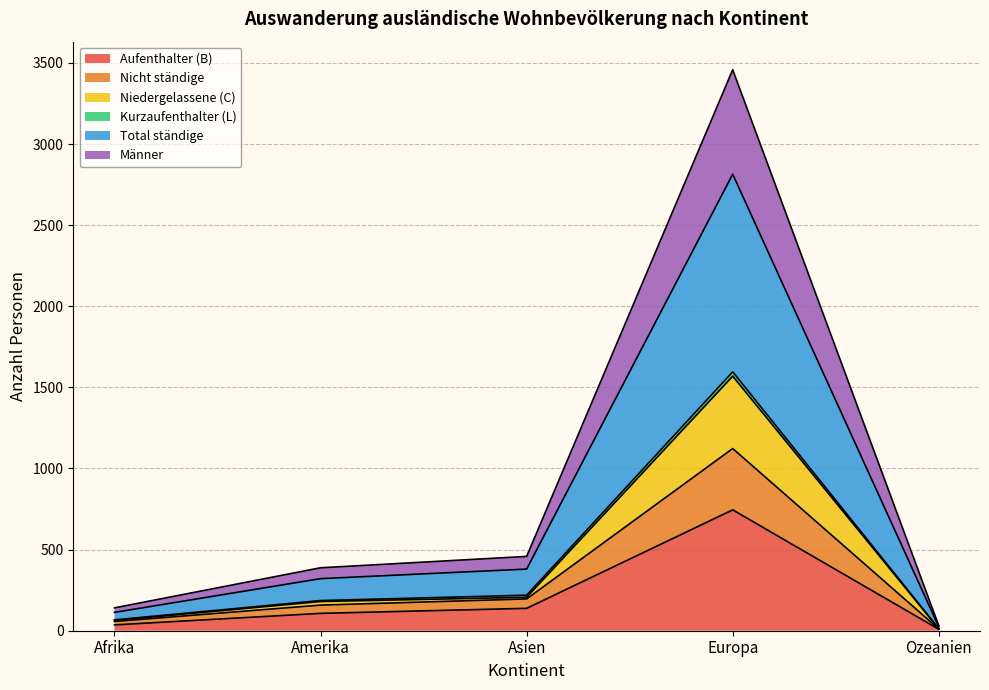

Which category has the highest value in the Aufenthalter (B) series?

Europa